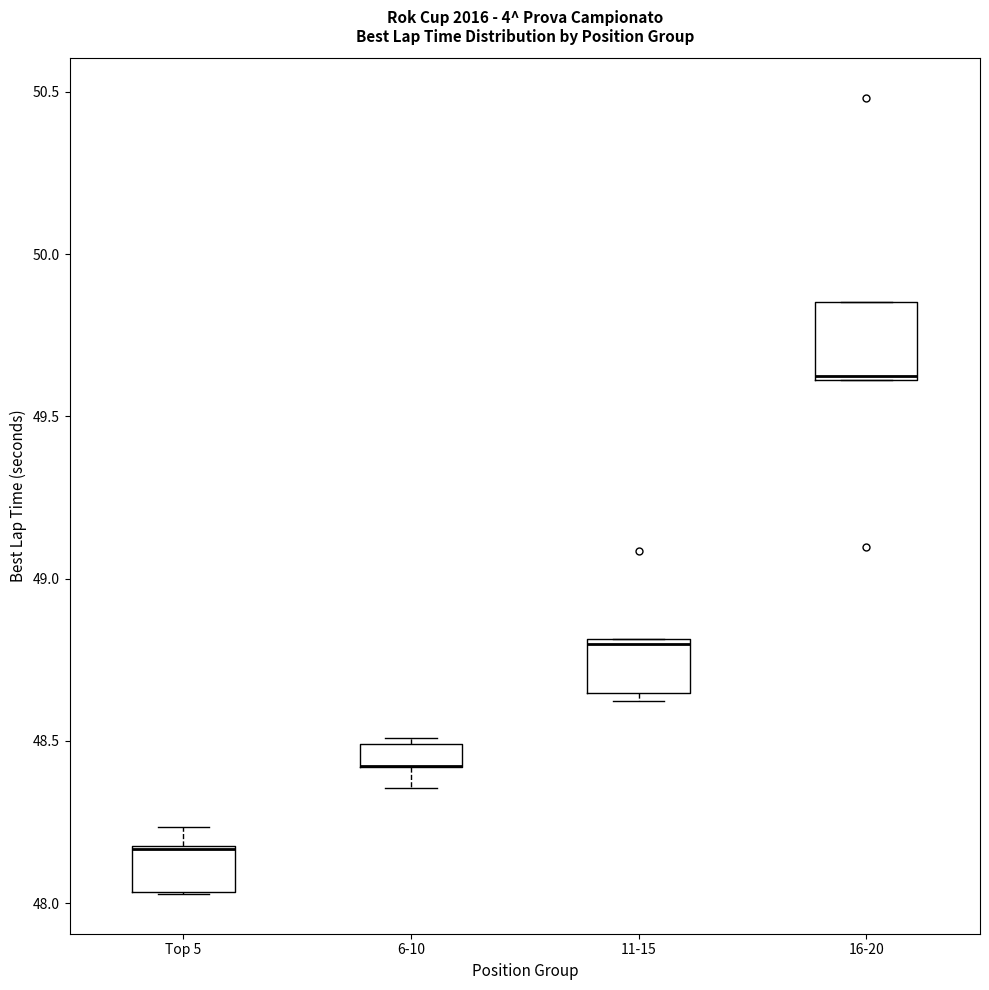

Which box is the tallest, from its lower edge to its upper edge?

16-20